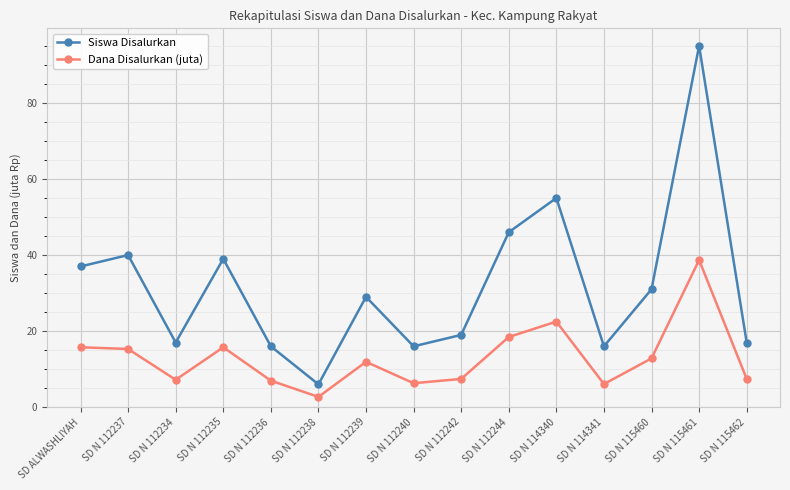

The Siswa Disalurkan series shows 29.0 at SD N 112239. True or false?

True